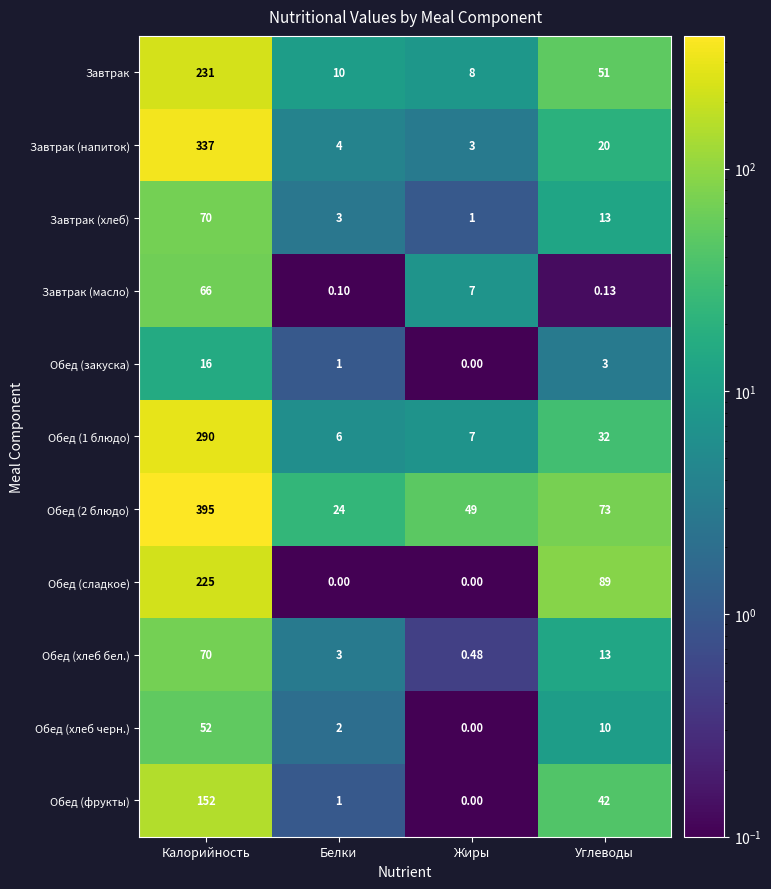

At which category is the sum across all series the highest?

Калорийность